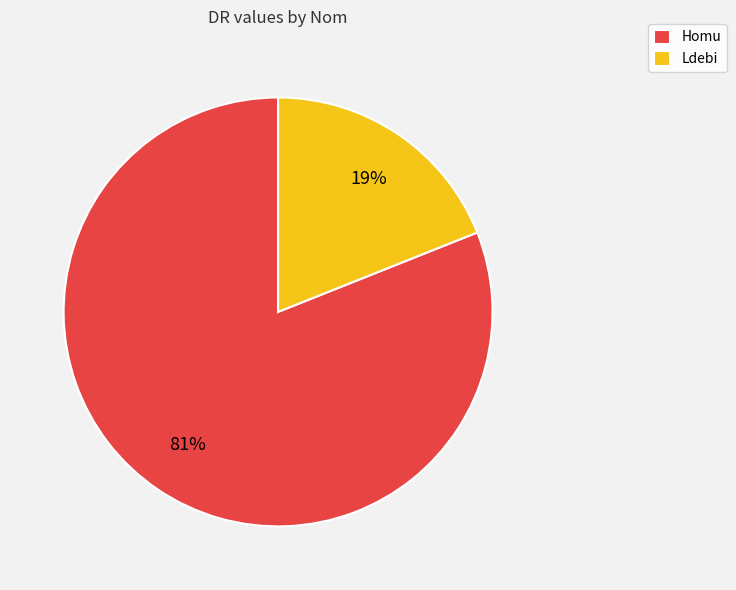

Which has a higher value, Ldebi or Homu?

Homu